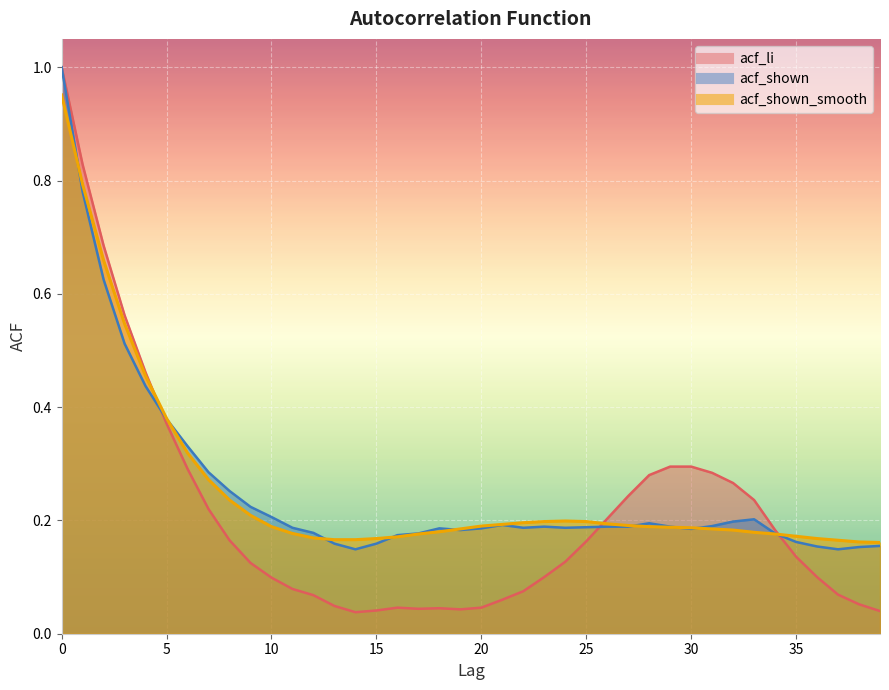

Rank the series at 27 from highest to lowest value.

acf_li, acf_shown_smooth, acf_shown